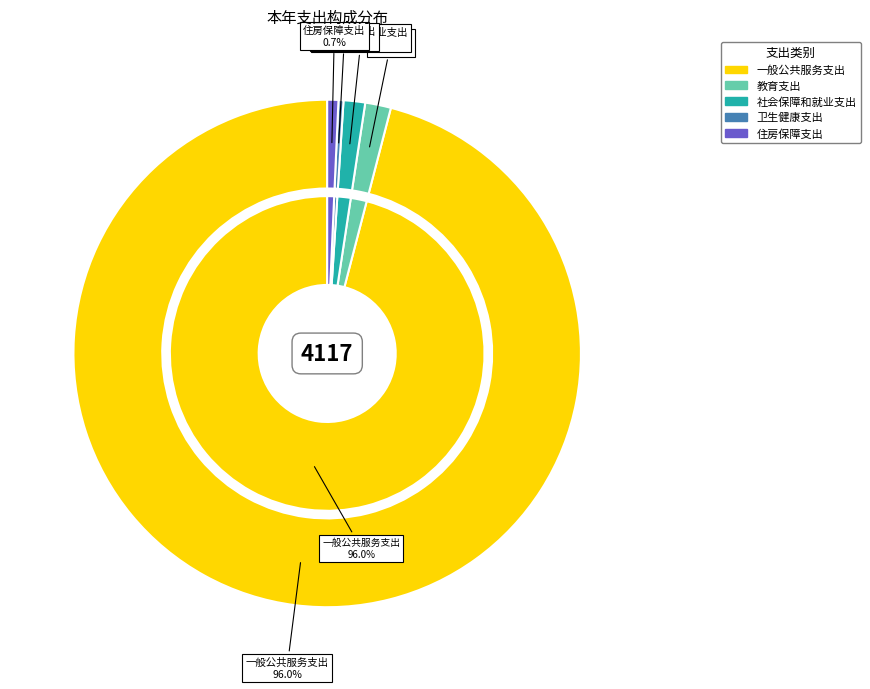

Is it true that 一般公共服务支出 is 96% of the pie?

True